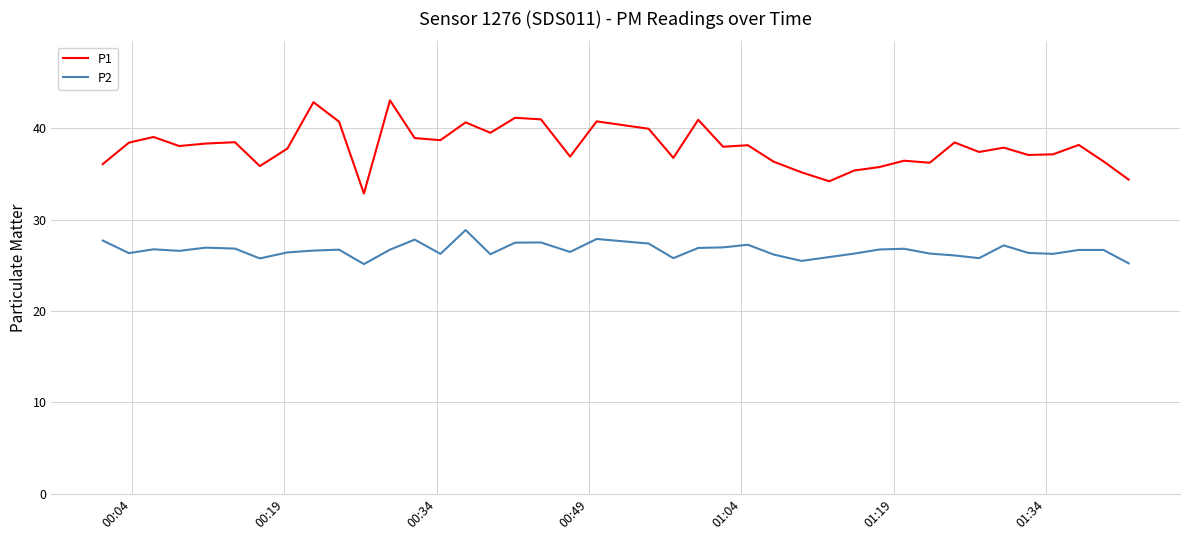

Which series has the largest total across all categories?

P1